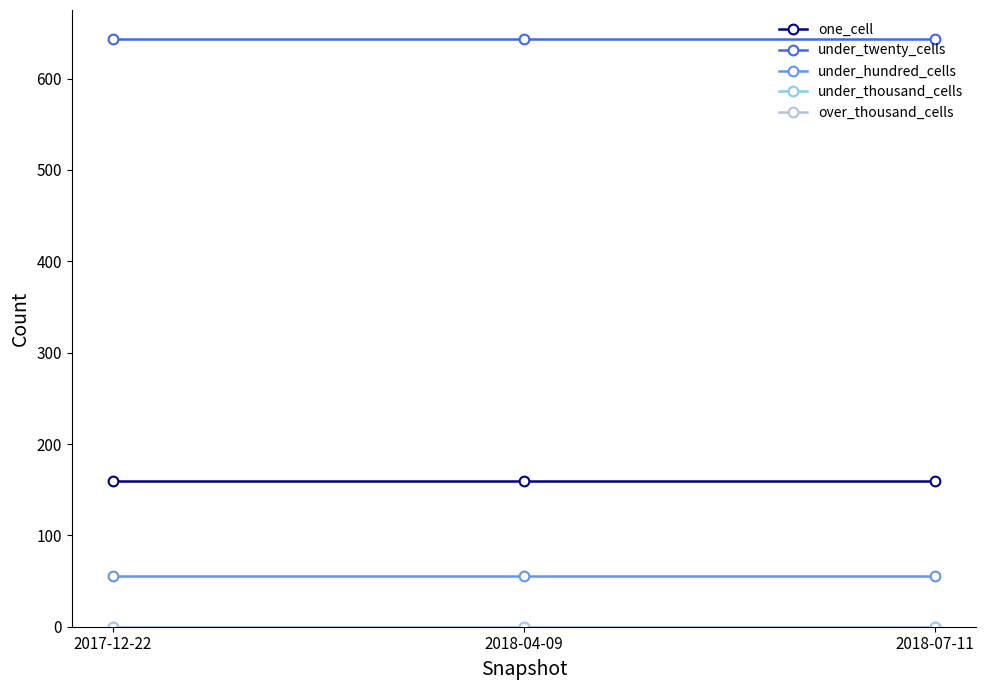

Reading left to right, transcribe all the data shown in this chart.

one_cell: 159	159	159
under_twenty_cells: 643	643	643
under_hundred_cells: 55	55	55
under_thousand_cells: 0	0	0
over_thousand_cells: 0	0	0